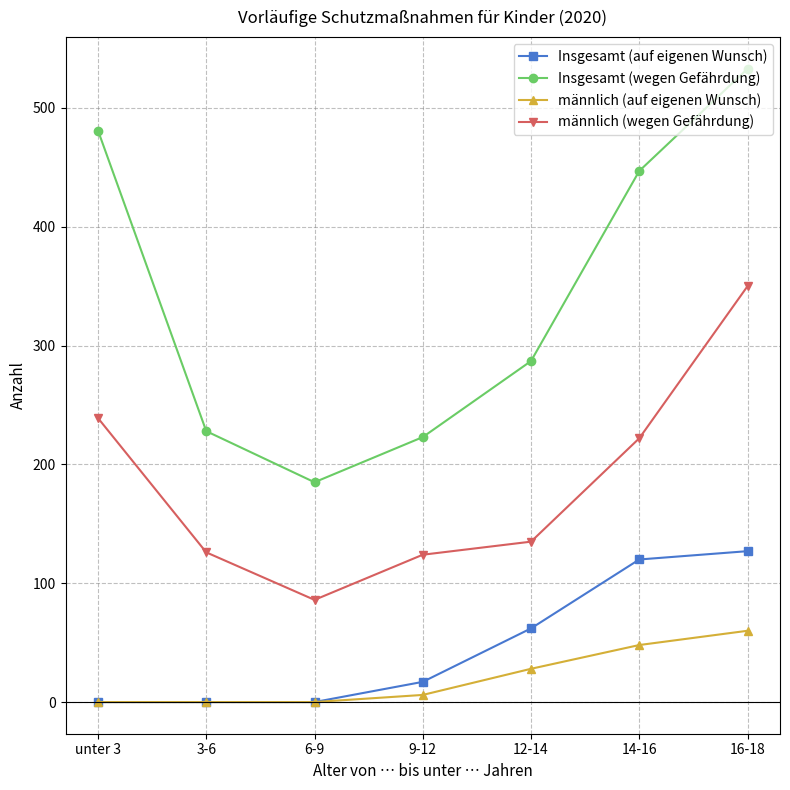

What are all the series names shown in the legend?

Insgesamt (auf eigenen Wunsch), Insgesamt (wegen Gefährdung), männlich (auf eigenen Wunsch), männlich (wegen Gefährdung)